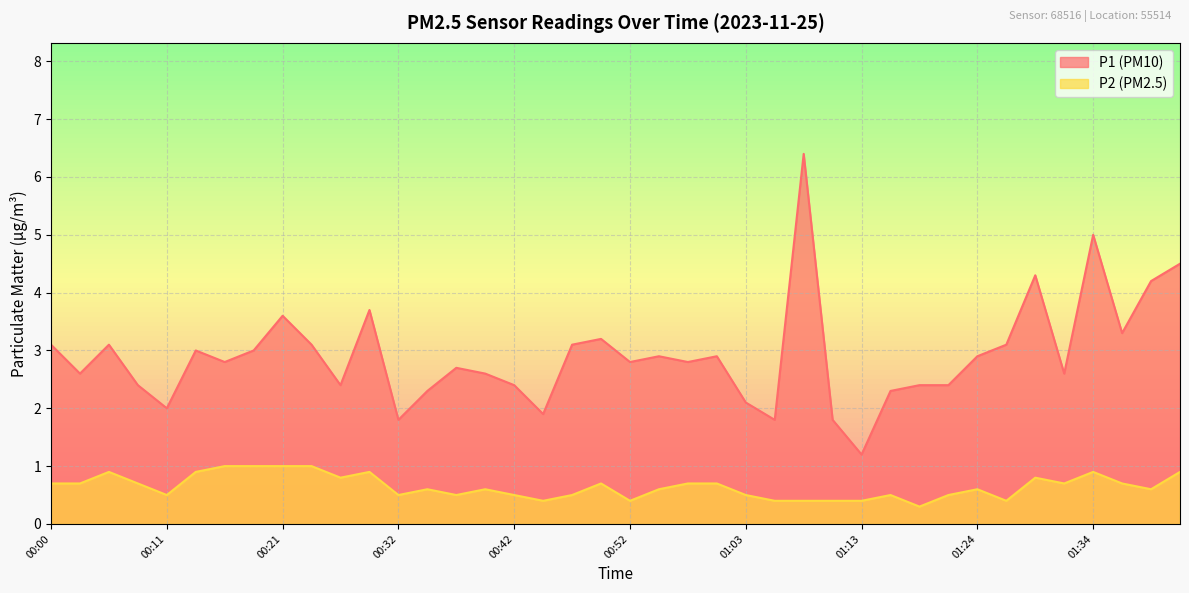

Reading left to right, list all the values displayed in this chart.

P1: 00:00=3.1	00:03=2.6	00:05=3.1	00:08=2.4	00:11=2.0	00:13=3.0	00:16=2.8	00:19=3.0	00:21=3.6	00:24=3.1	00:26=2.4	00:29=3.7	00:32=1.8	00:34=2.3	00:37=2.7	00:39=2.6	00:42=2.4	00:44=1.9	00:47=3.1	00:50=3.2	00:52=2.8	00:55=2.9	00:57=2.8	01:00=2.9	01:03=2.1	01:05=1.8	01:08=6.4	01:10=1.8	01:13=1.2	01:16=2.3	01:18=2.4	01:21=2.4	01:24=2.9	01:26=3.1	01:29=4.3	01:31=2.6	01:34=5.0	01:36=3.3	01:39=4.2	01:42=4.5
P2: 00:00=0.7	00:03=0.7	00:05=0.9	00:08=0.7	00:11=0.5	00:13=0.9	00:16=1.0	00:19=1.0	00:21=1.0	00:24=1.0	00:26=0.8	00:29=0.9	00:32=0.5	00:34=0.6	00:37=0.5	00:39=0.6	00:42=0.5	00:44=0.4	00:47=0.5	00:50=0.7	00:52=0.4	00:55=0.6	00:57=0.7	01:00=0.7	01:03=0.5	01:05=0.4	01:08=0.4	01:10=0.4	01:13=0.4	01:16=0.5	01:18=0.3	01:21=0.5	01:24=0.6	01:26=0.4	01:29=0.8	01:31=0.7	01:34=0.9	01:36=0.7	01:39=0.6	01:42=0.9